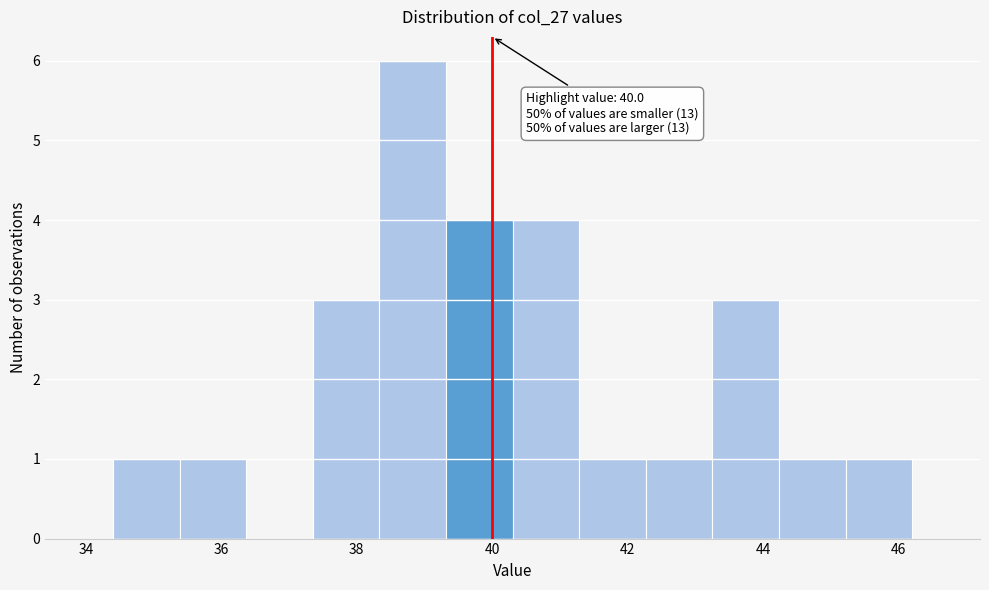

Which range on the x-axis has the tallest bar?

38.4 to 39.4